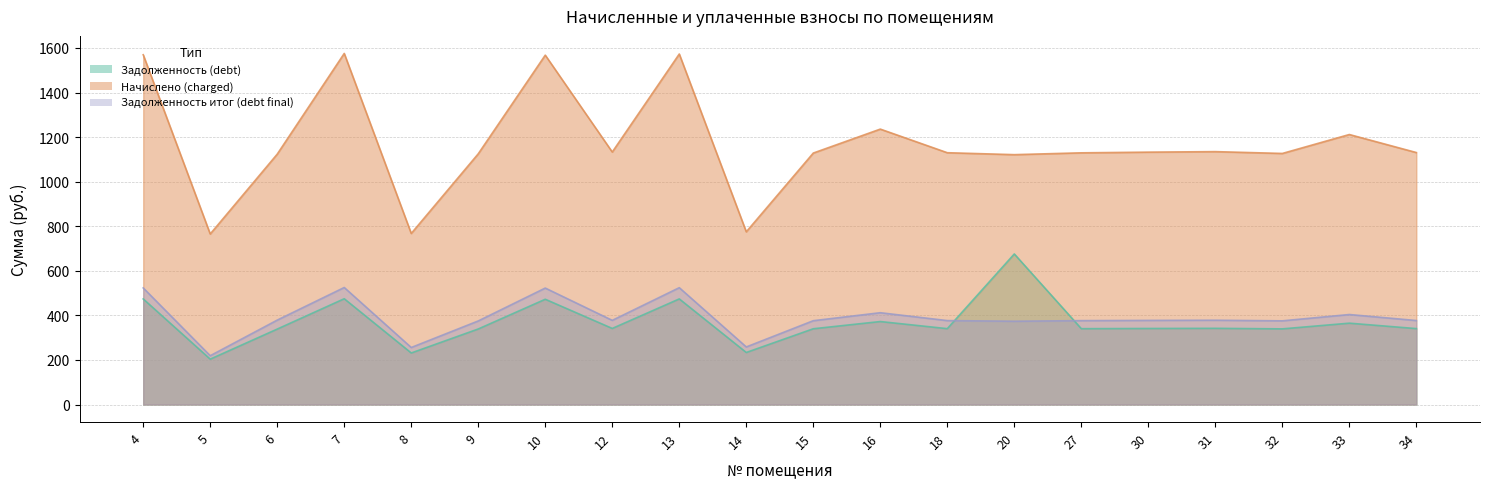

What is the sum of the Начислено (charged) values at 7 and 8?

2343.3